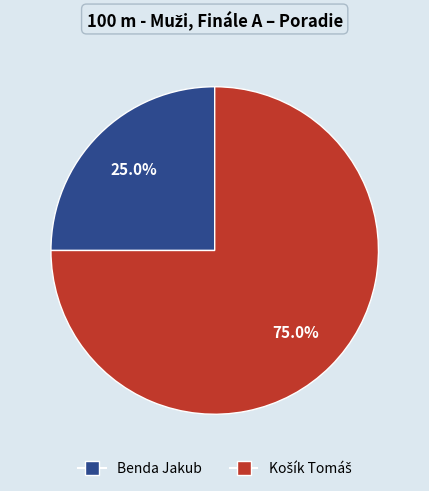

What is the smallest slice in the pie chart?

Benda Jakub